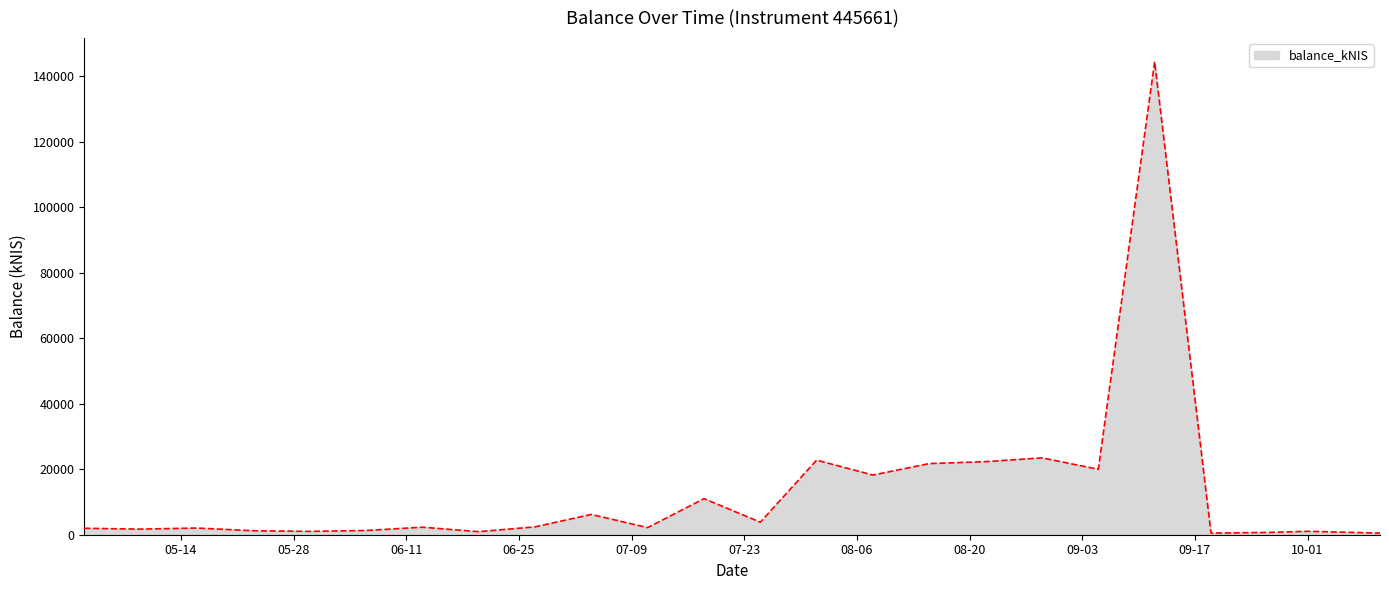

What is the maximum value shown in the chart?

144364.3